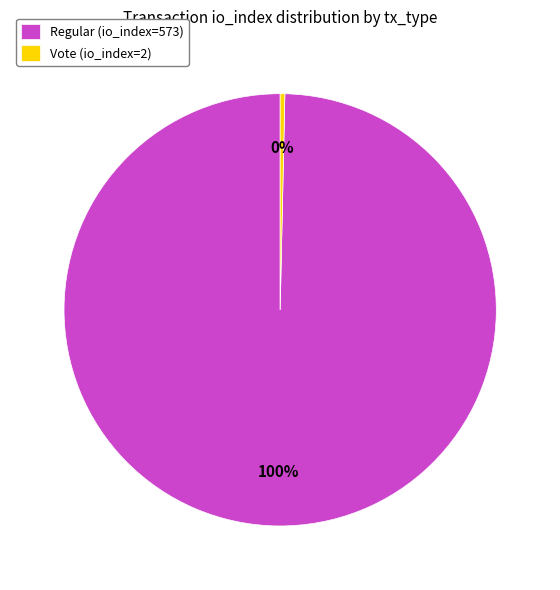

Do Vote (io_index=2) and Regular (io_index=573) together represent more than half of the pie?

Yes